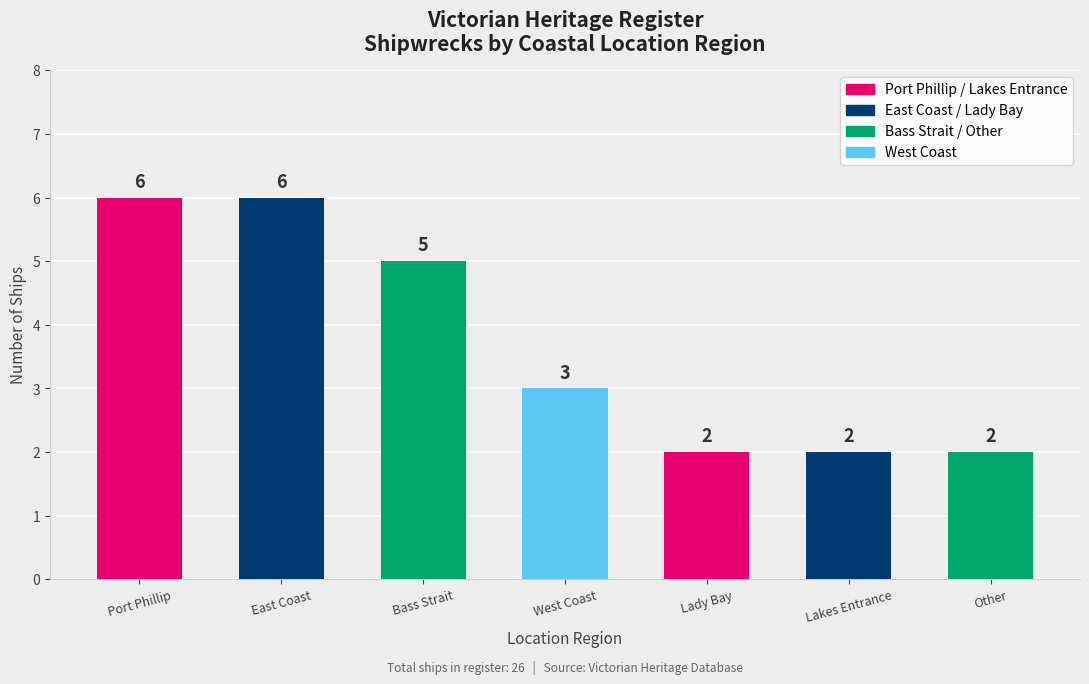

The chart shows a value of 2 at Lakes Entrance. True or false?

True